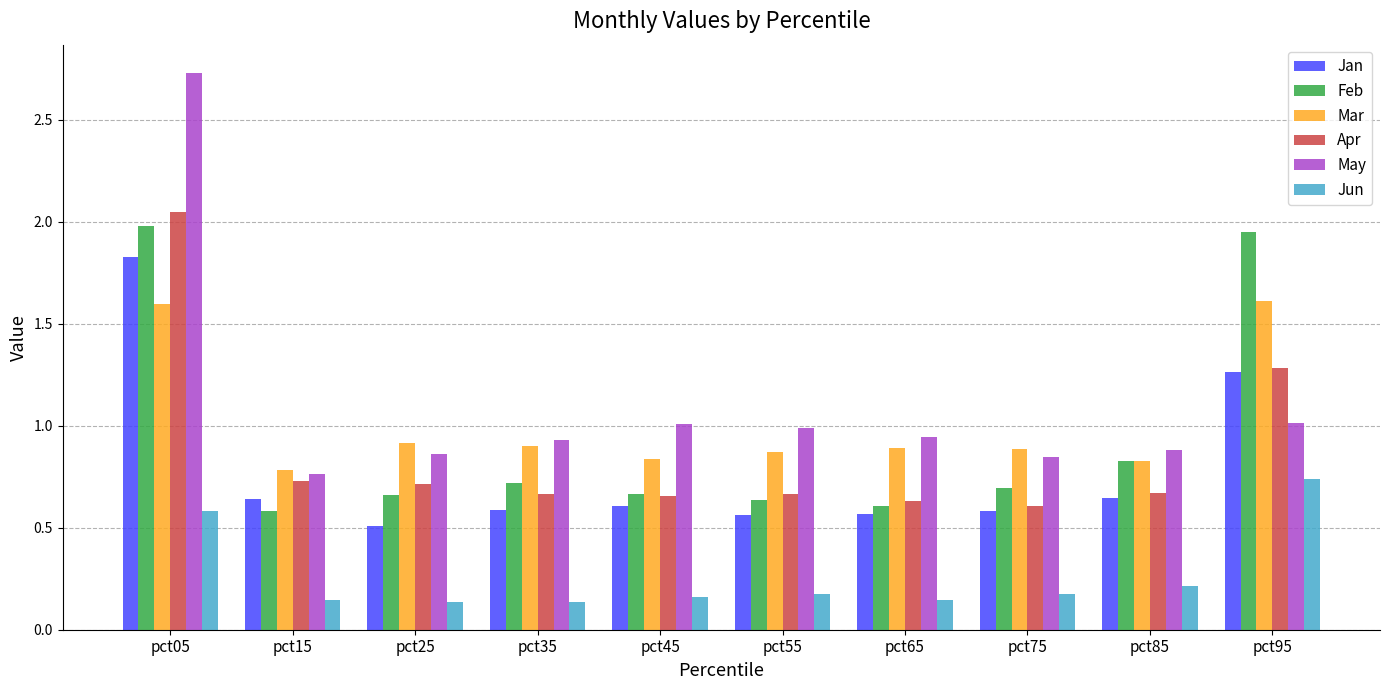

What is the difference between the maximum and minimum values in the Feb series?

1.4